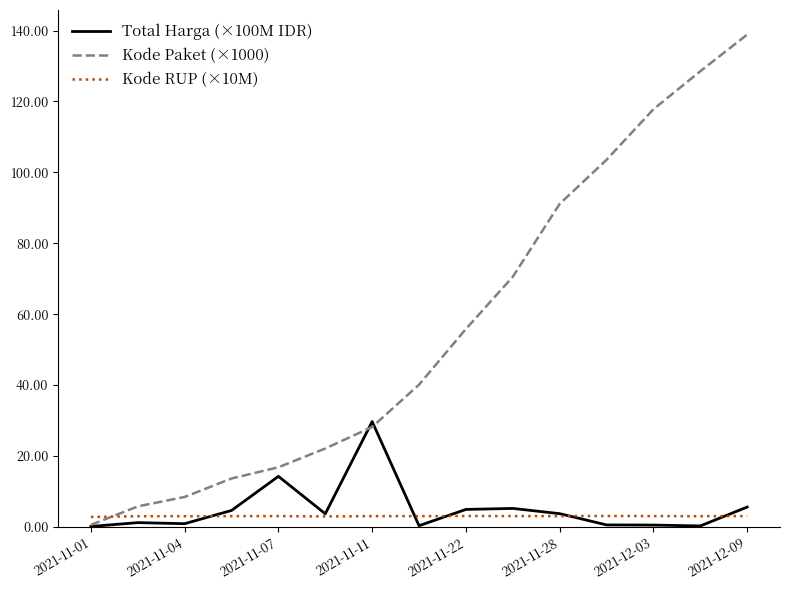

Which series has the largest range (max minus min)?

Kode Paket (×1000)